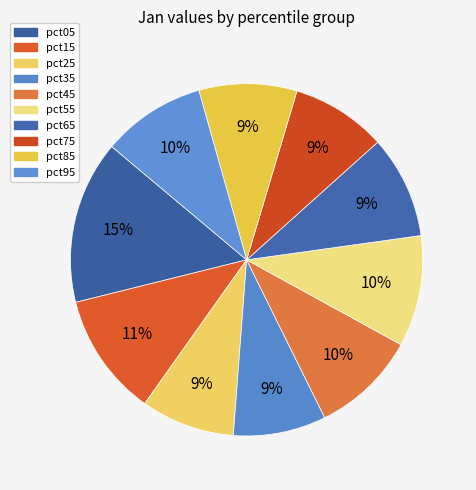

The pct95 slice represents 10% of the pie. True or false?

True